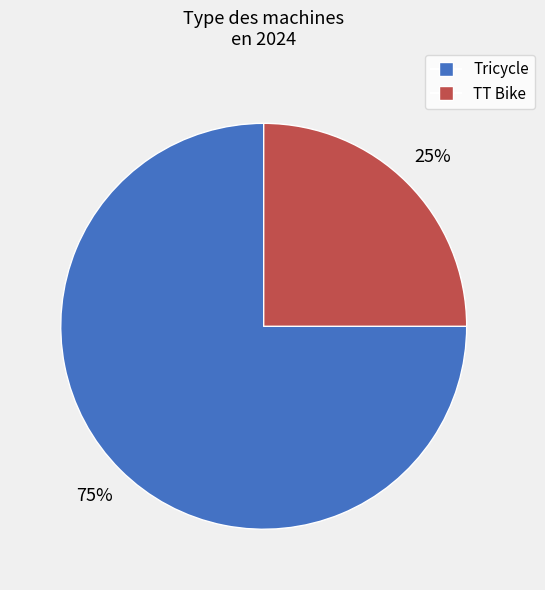

To the nearest percent, what is the combined percentage of Tricycle and TT Bike?

100%